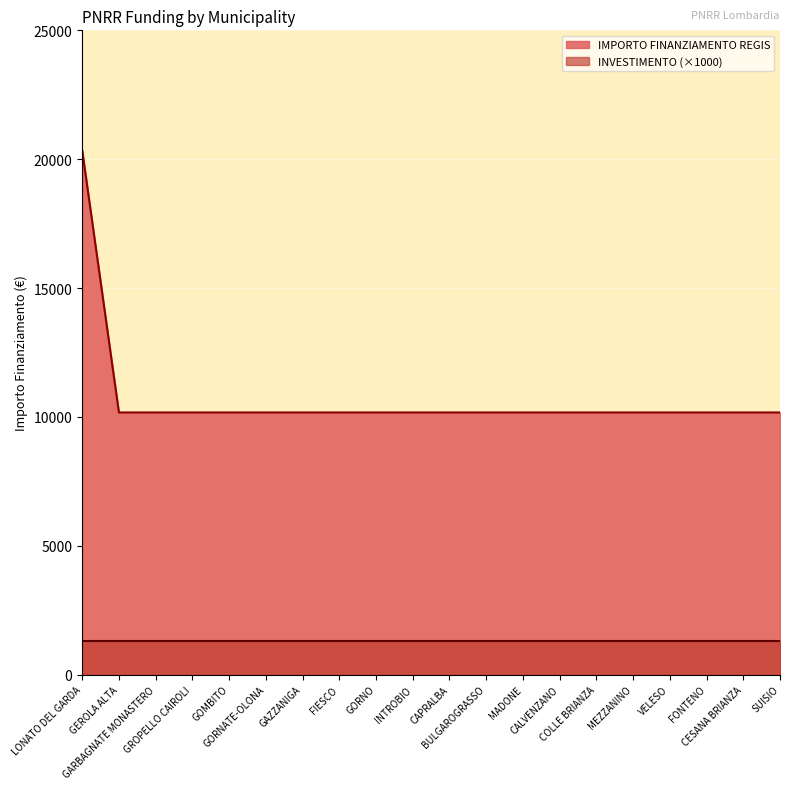

How many series are shown in this chart?

2